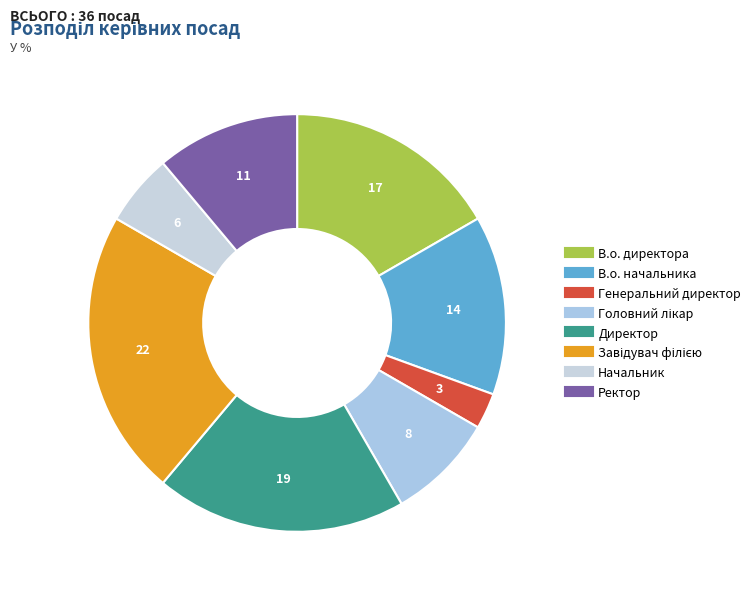

How many slices are in this pie chart?

8